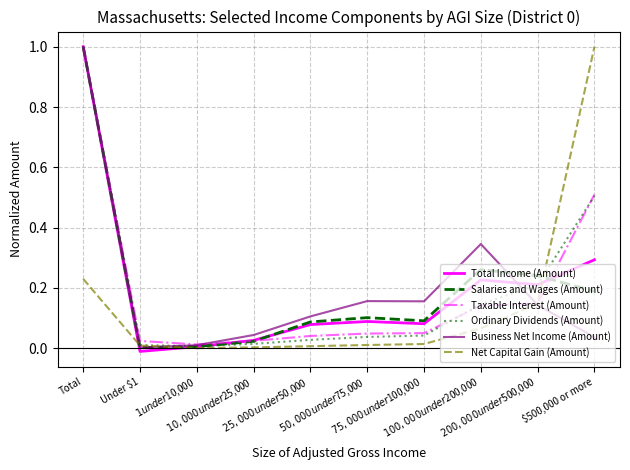

The value of Ordinary Dividends (Amount) at Total is 0.7. True or false?

False